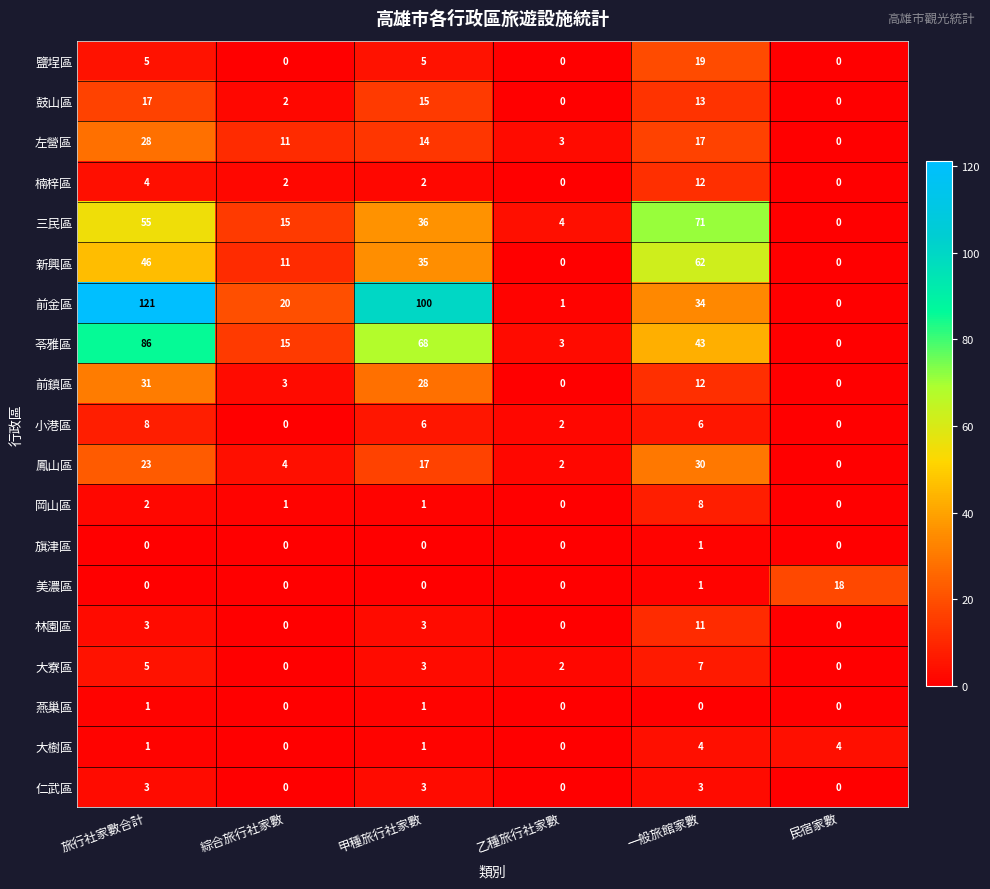

Between 旅行社家數合計 and 一般旅館家數, which series saw the biggest shift?

前金區